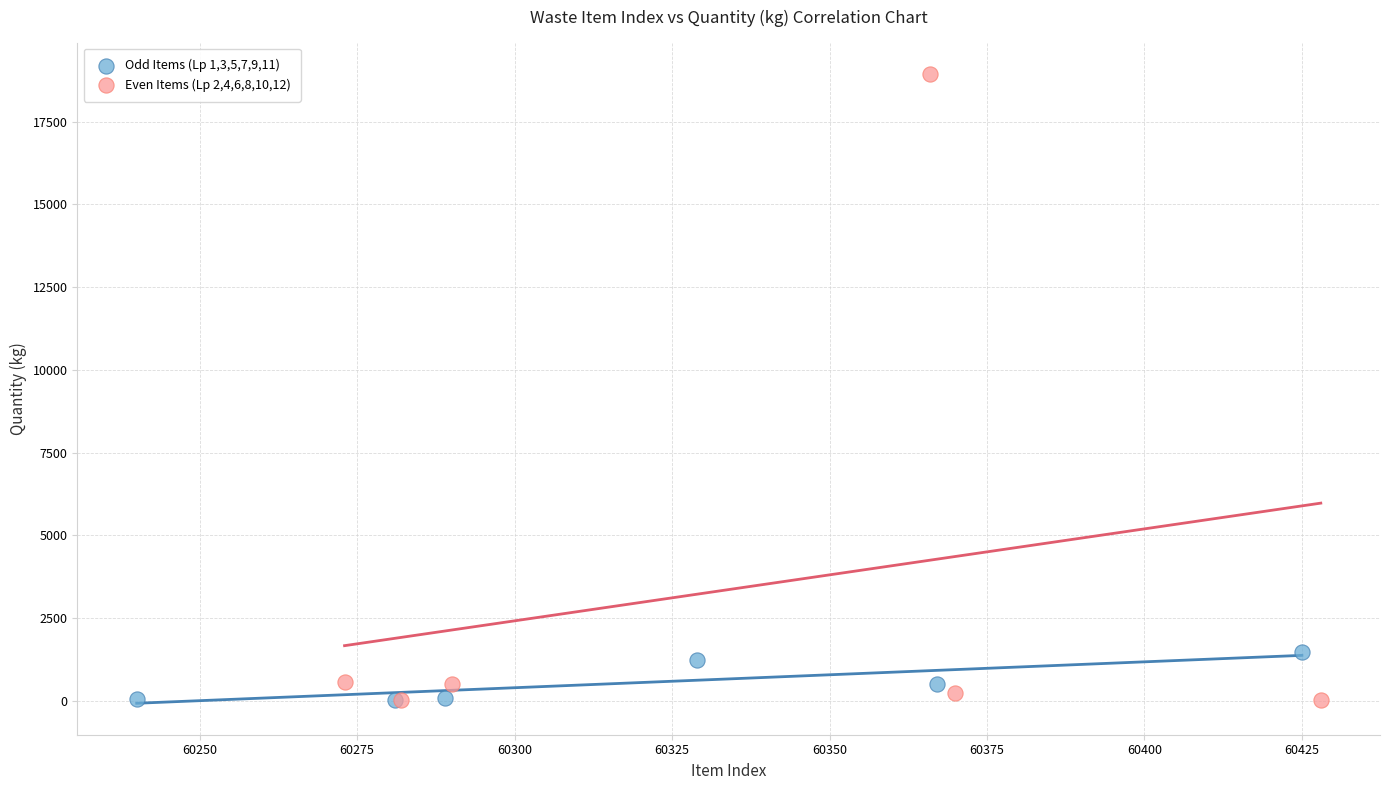

Which series has the widest spread of Y values?

Even Items (Lp 2,4,6,8,10,12)